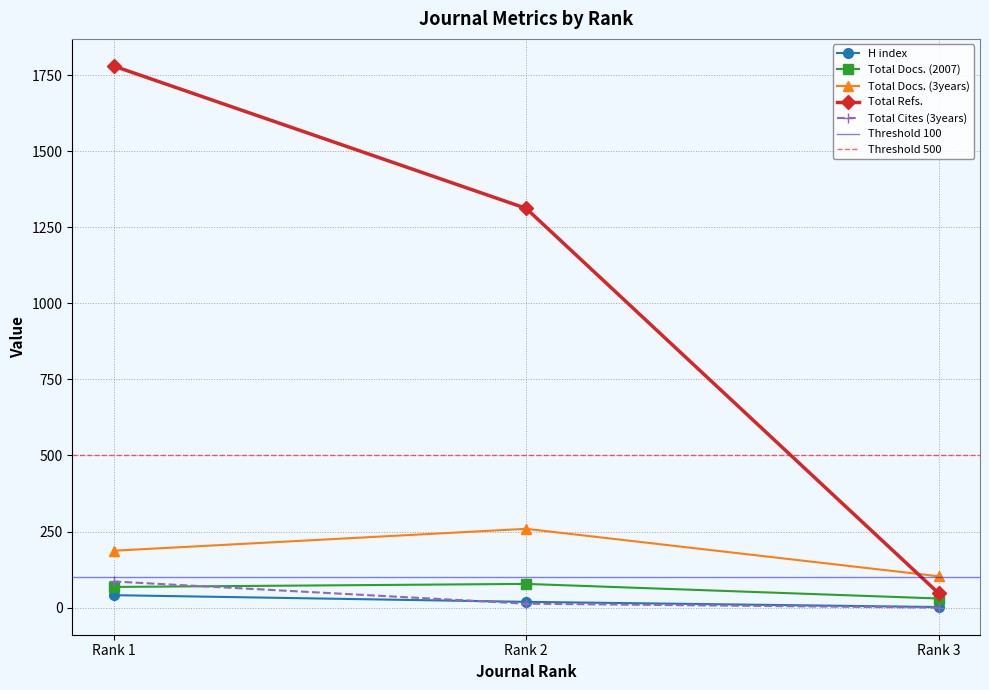

Count the Total Refs. values in the range 47 to 1780.

3